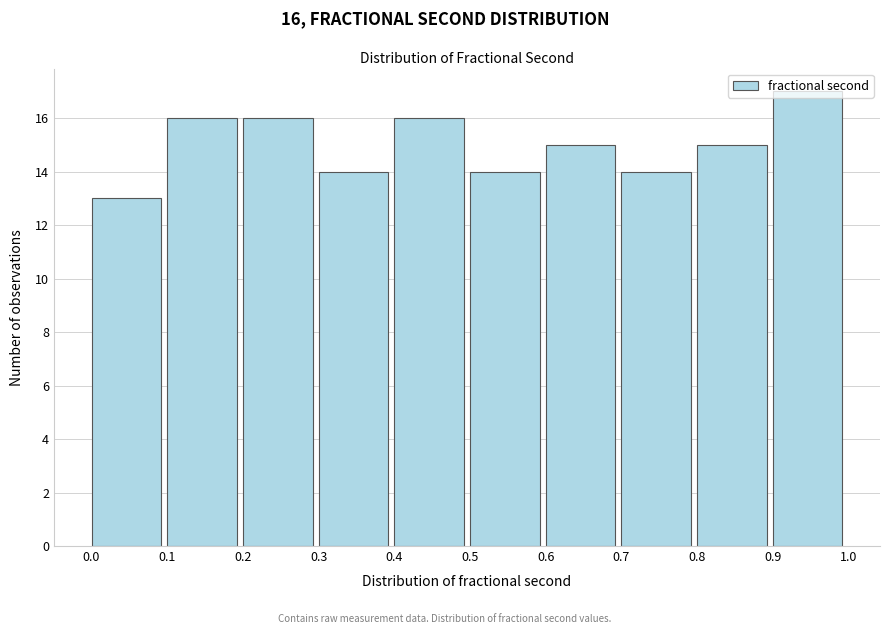

Which range on the x-axis has the tallest bar?

0.9 to 1.0